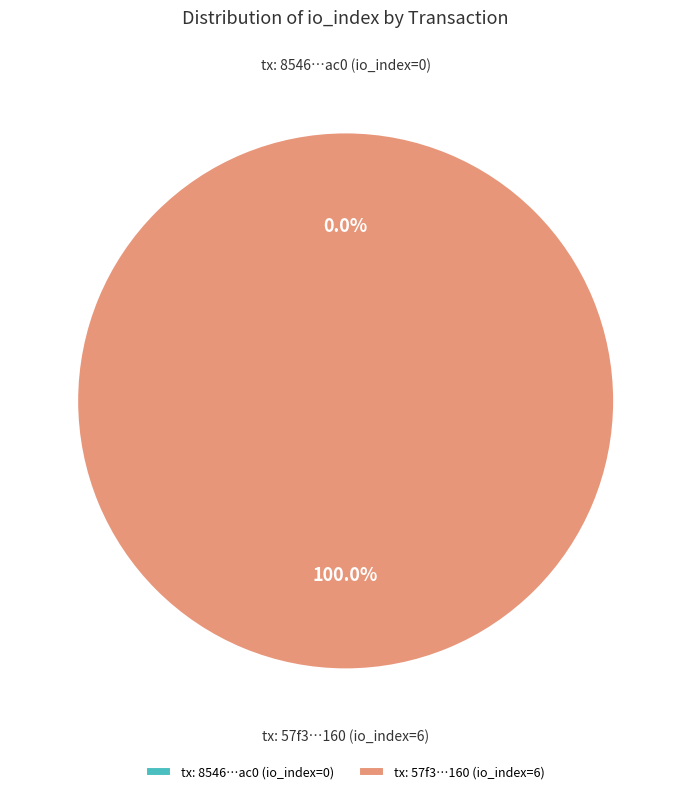

Count the number of slices in the pie.

2